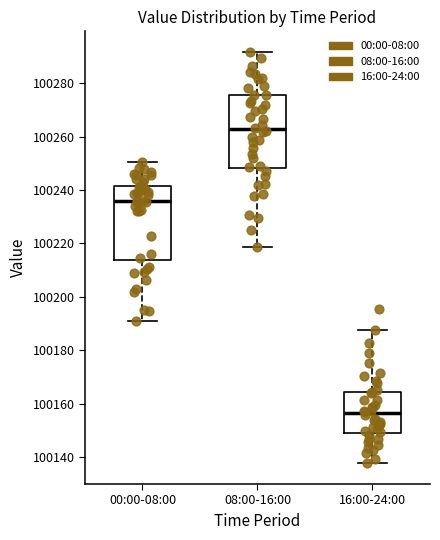

Where does the median line of the box for 08:00-16:00 sit on the y-axis? The values are not printed on the chart, so give them approximately, as read against the axis.

100262